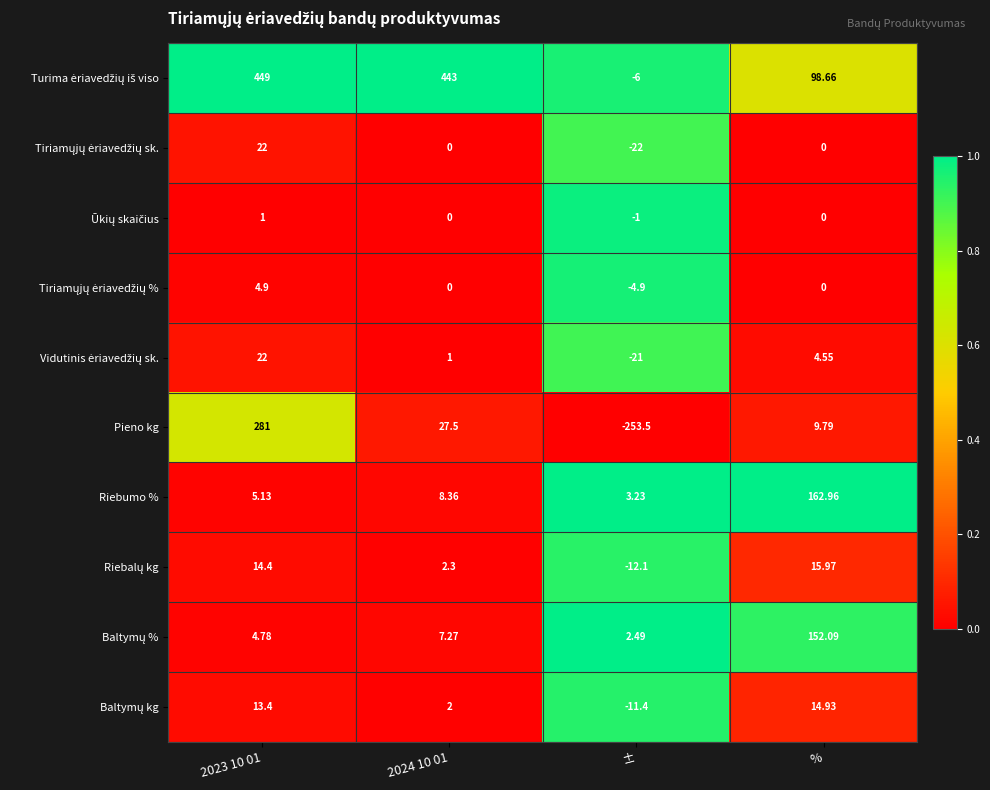

Which category has the lowest value across all series?

±